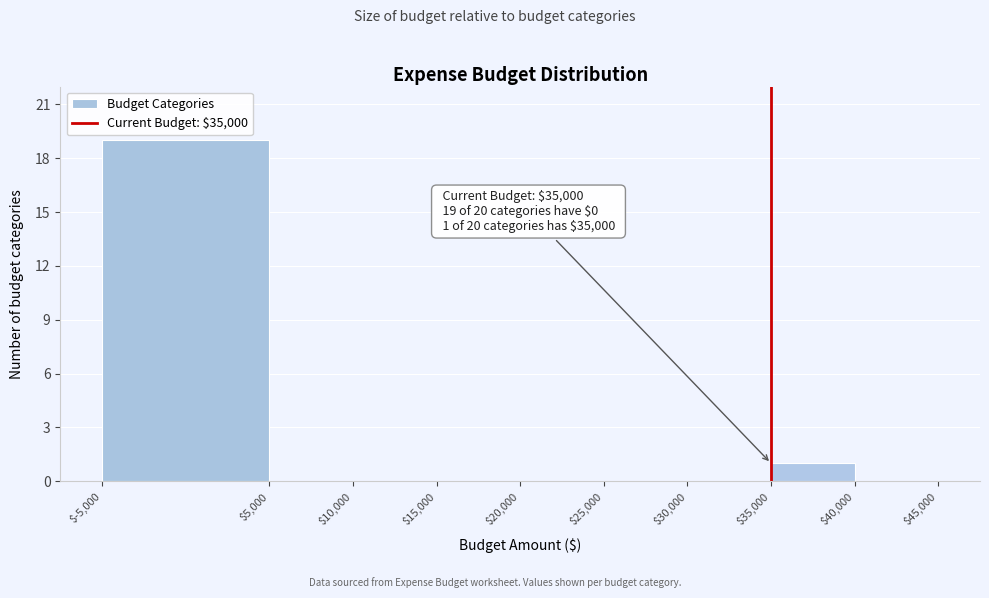

Over which range of the x-axis is the bar tallest?

$-5,000 to $5,000